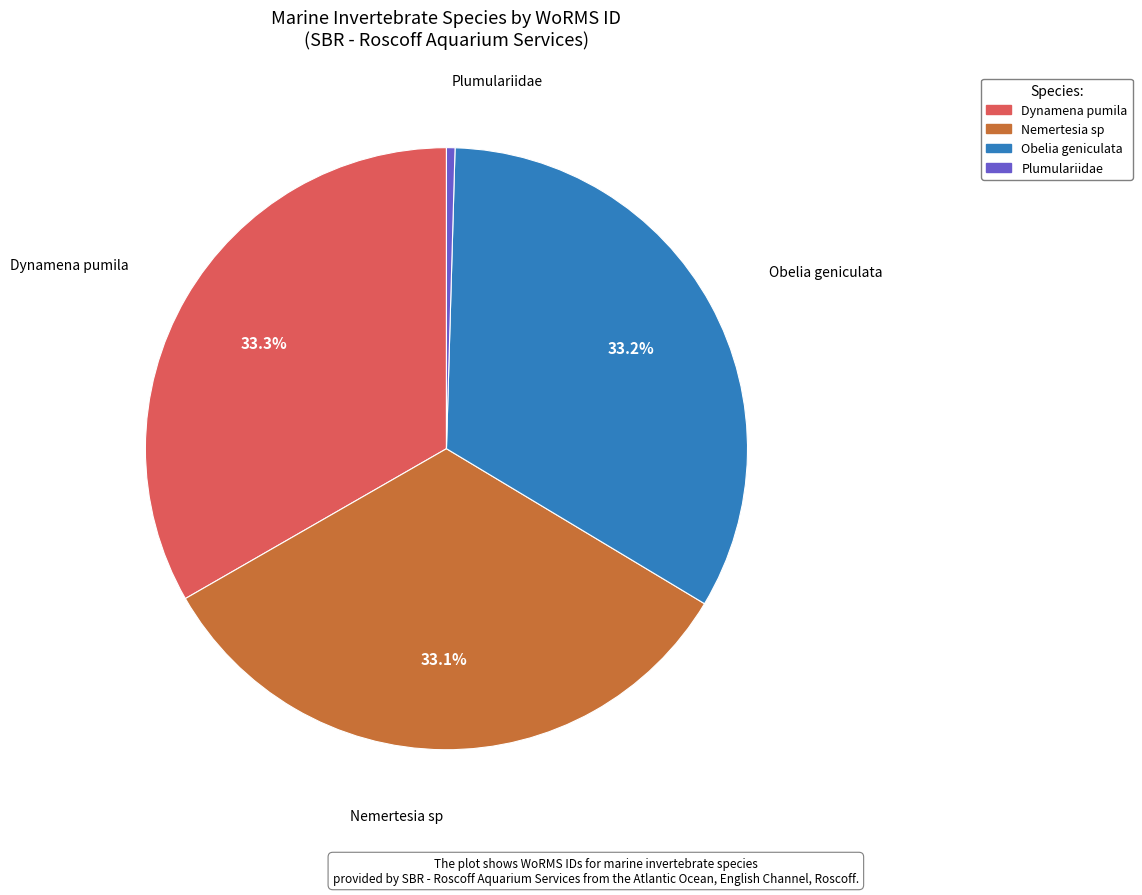

True or false: Plumulariidae accounts for 0% of the total.

True